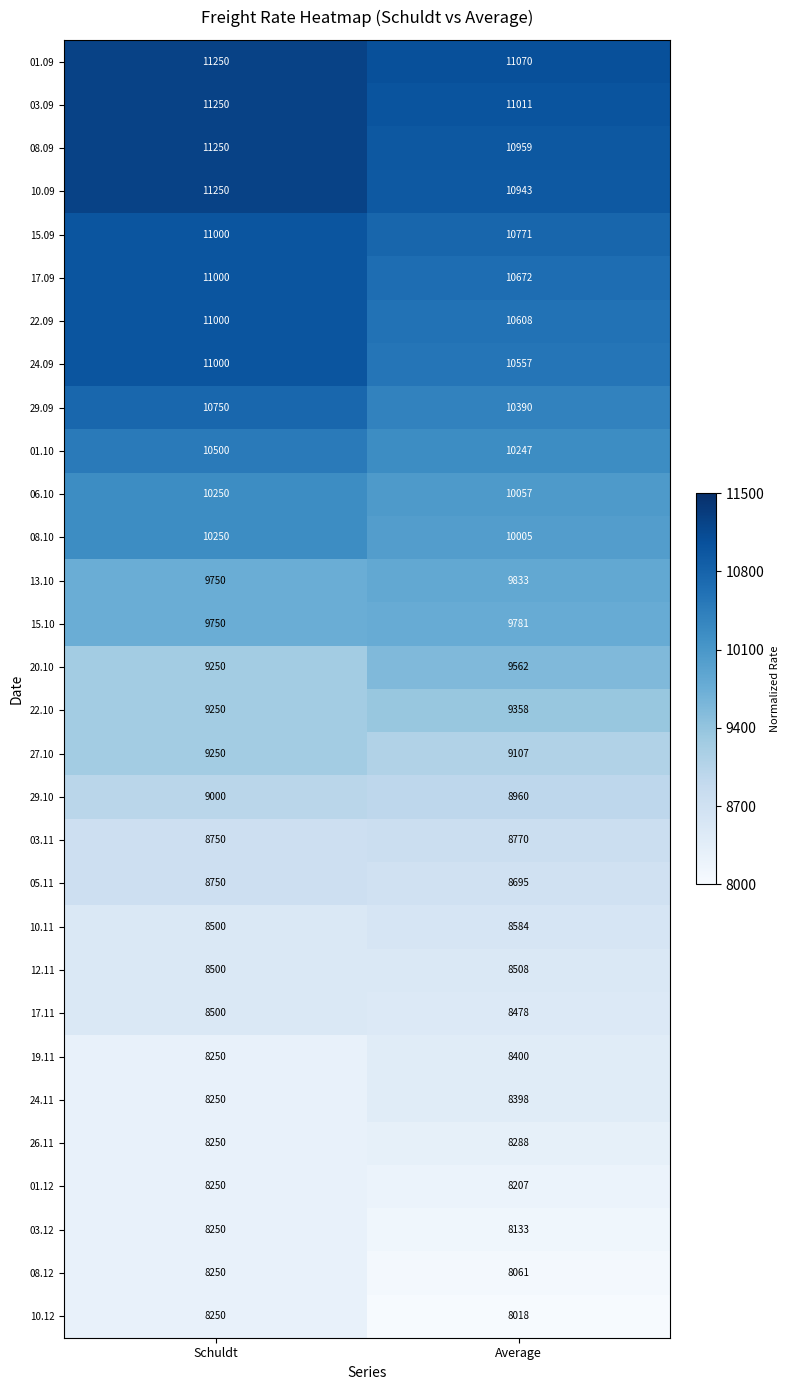

List the labels in order of 22.10 value, largest first.

Average, Schuldt